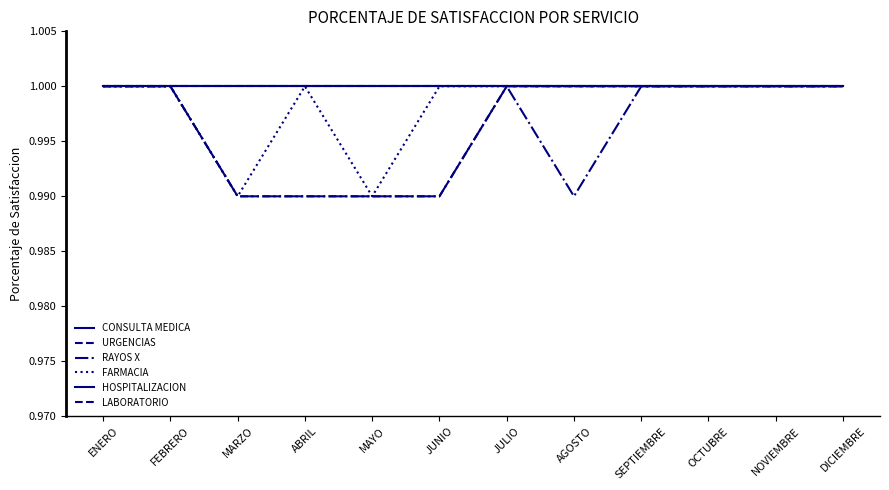

Which label corresponds to the smallest value in the chart?

MARZO